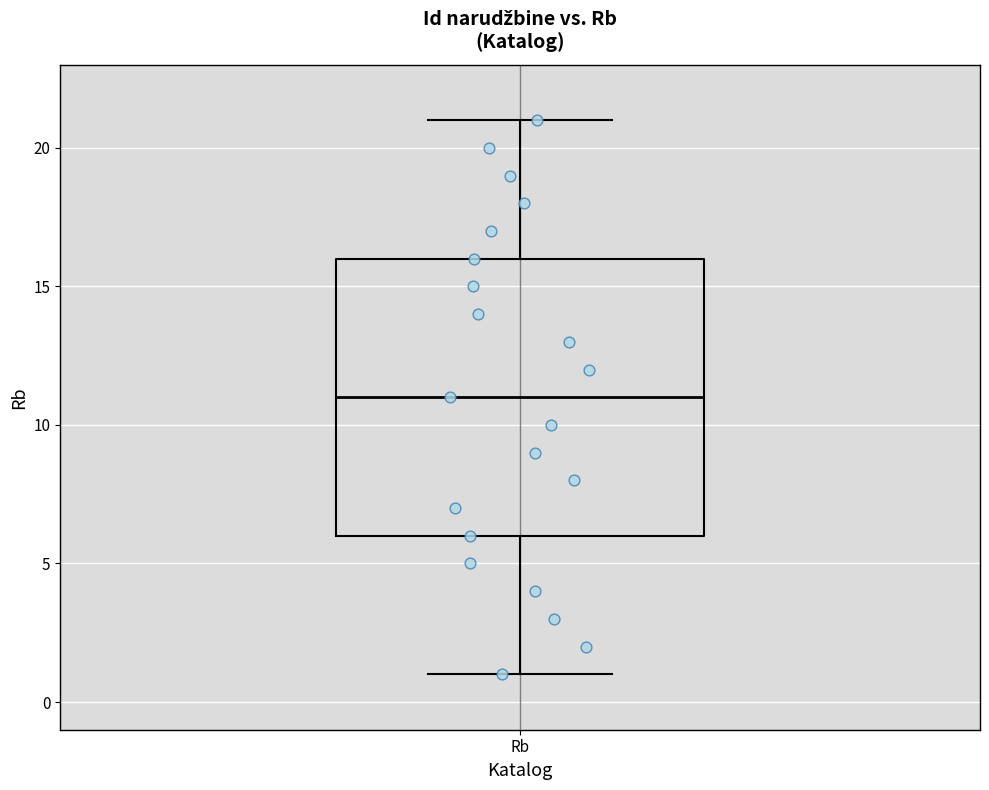

Transcribe this box plot: give where the median line is, the range the box spans, and where the two whiskers end, as read against the y-axis. The values are not printed on the chart, so give them approximately, as read against the axis.

median 11, box 6 to 16, whiskers 1 to 21